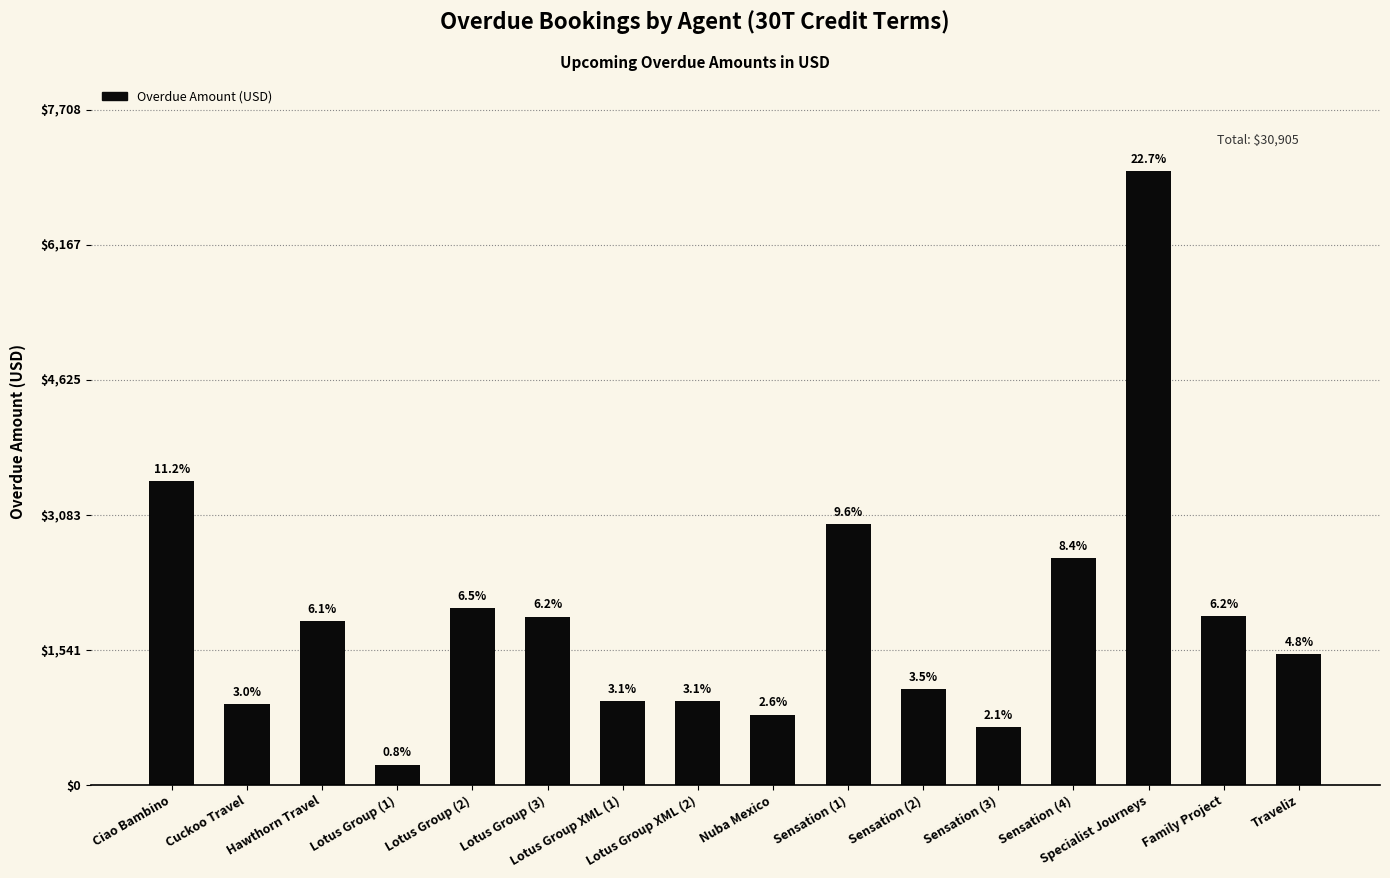

Are the bars grouped side by side (vs. stacked)?

No